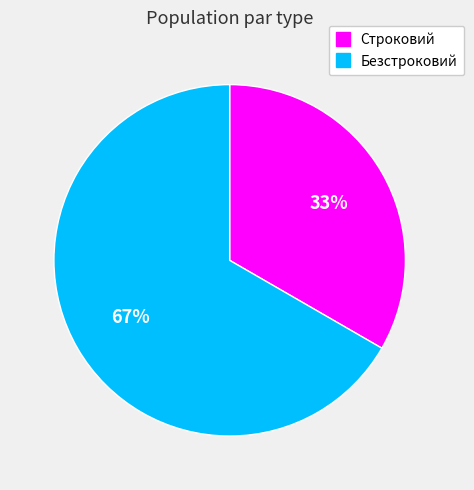

Which category has the smallest portion of the pie?

Строковий